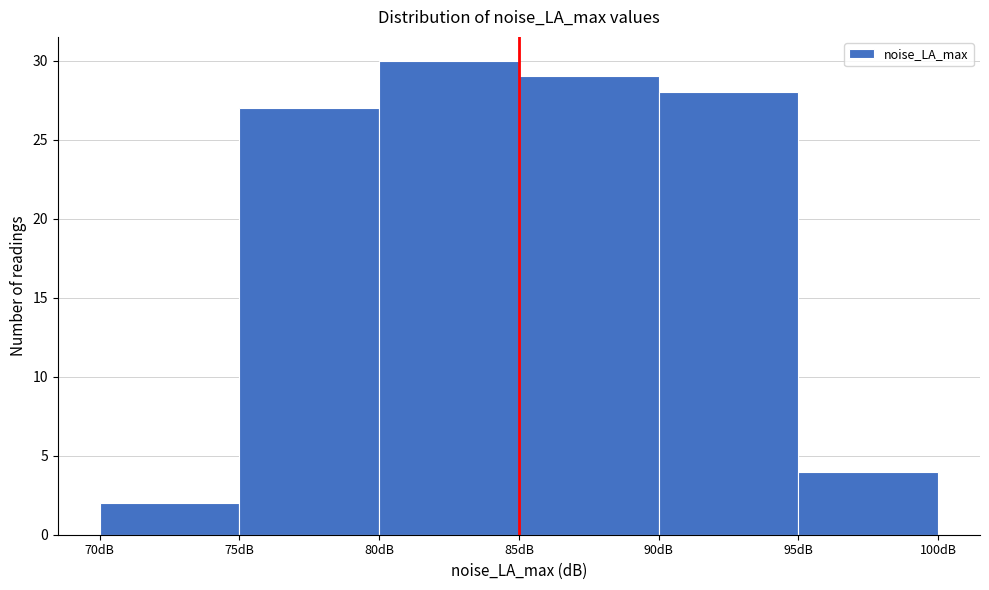

Reading left to right, list every bar in this chart as the range it spans on the x-axis followed by its height. The values are not printed on the chart, so give them approximately, as read against the axis.

70 to 75: 2
75 to 80: 27
80 to 85: 30
85 to 90: 29
90 to 95: 28
95 to 100: 4